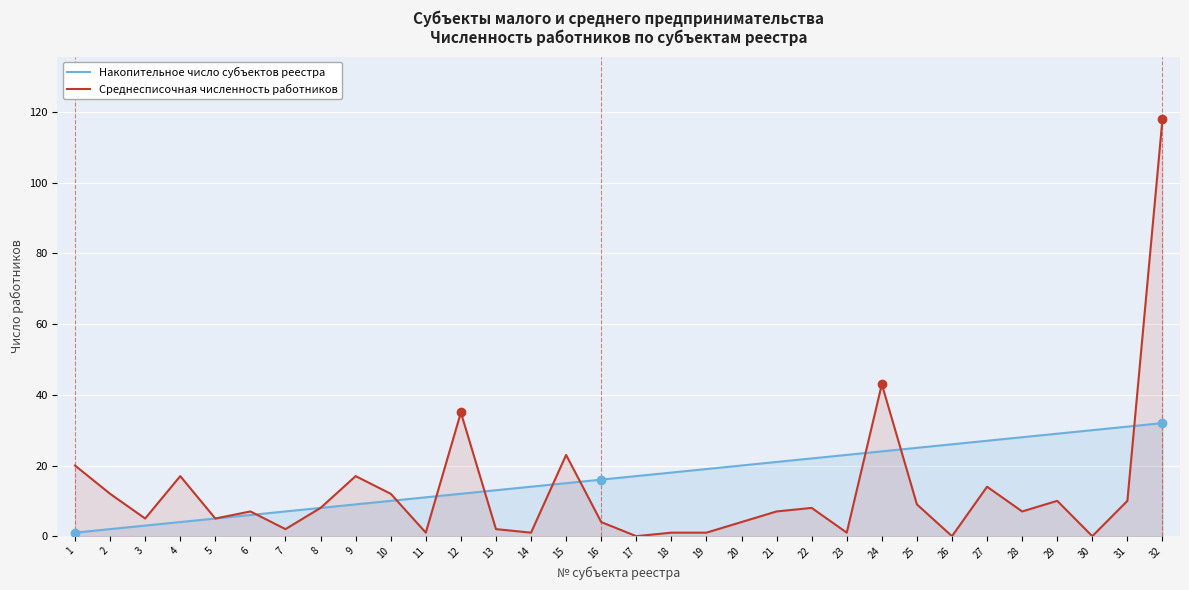

Reading left to right, transcribe all the data shown in this chart.

Накопительное число субъектов реестра: 1	2	3	4	5	6	7	8	9	10	11	12	13	14	15	16	17	18	19	20	21	22	23	24	25	26	27	28	29	30	31	32
Среднесписочная численность работников: 20	12	5	17	5	7	2	8	17	12	1	35	2	1	23	4	0	1	1	4	7	8	1	43	9	0	14	7	10	0	10	118